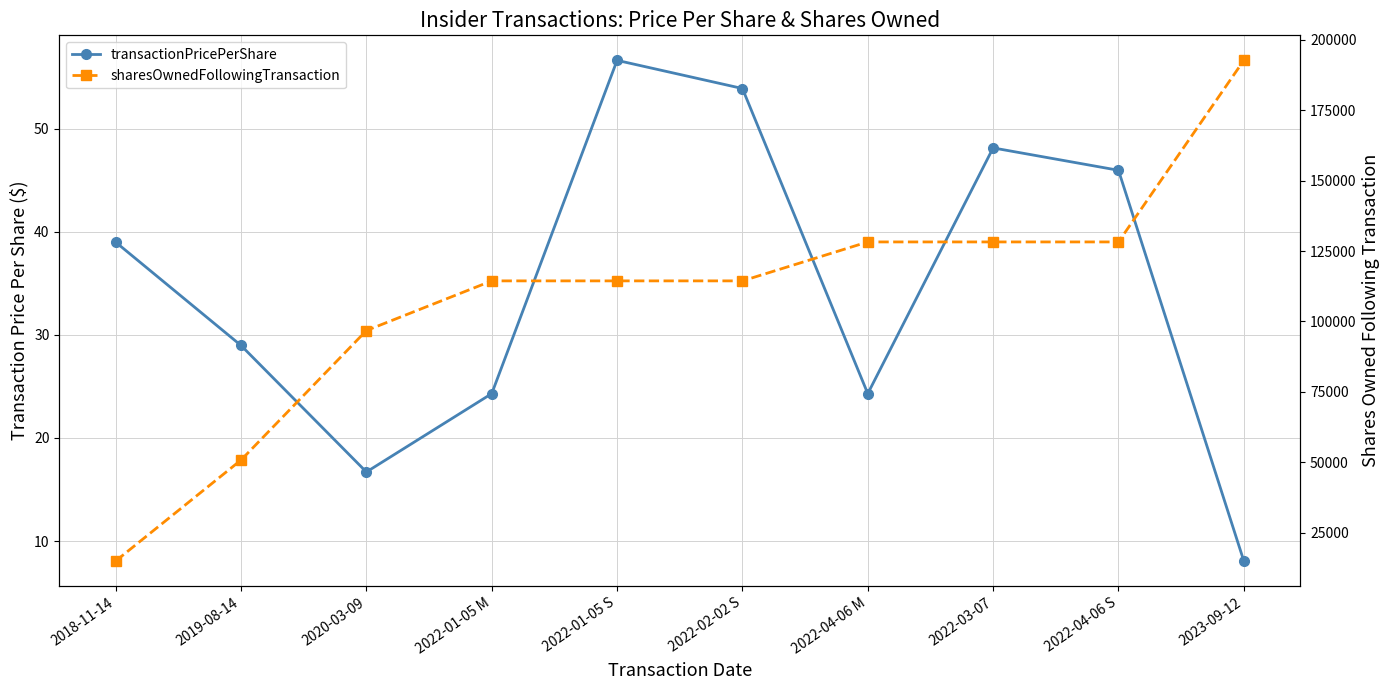

Where is transactionPricePerShare nearest to the value 32?

2019-08-14